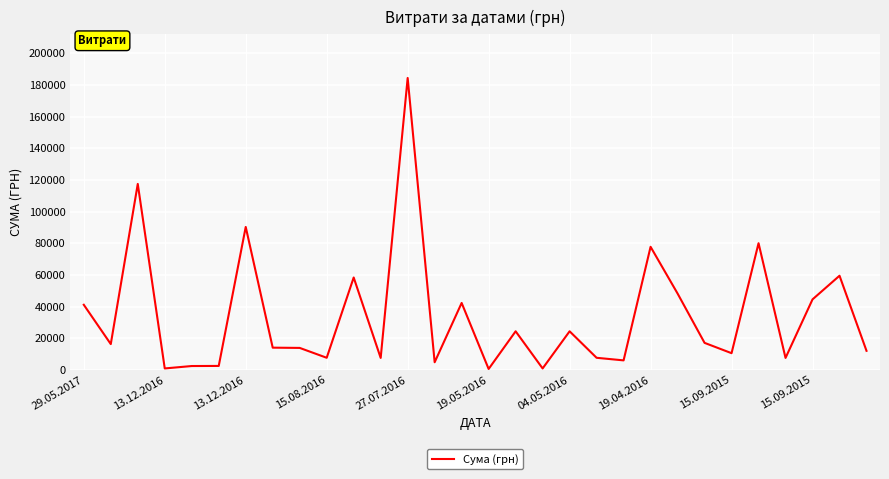

What is the difference between the maximum and minimum values?

183904.0